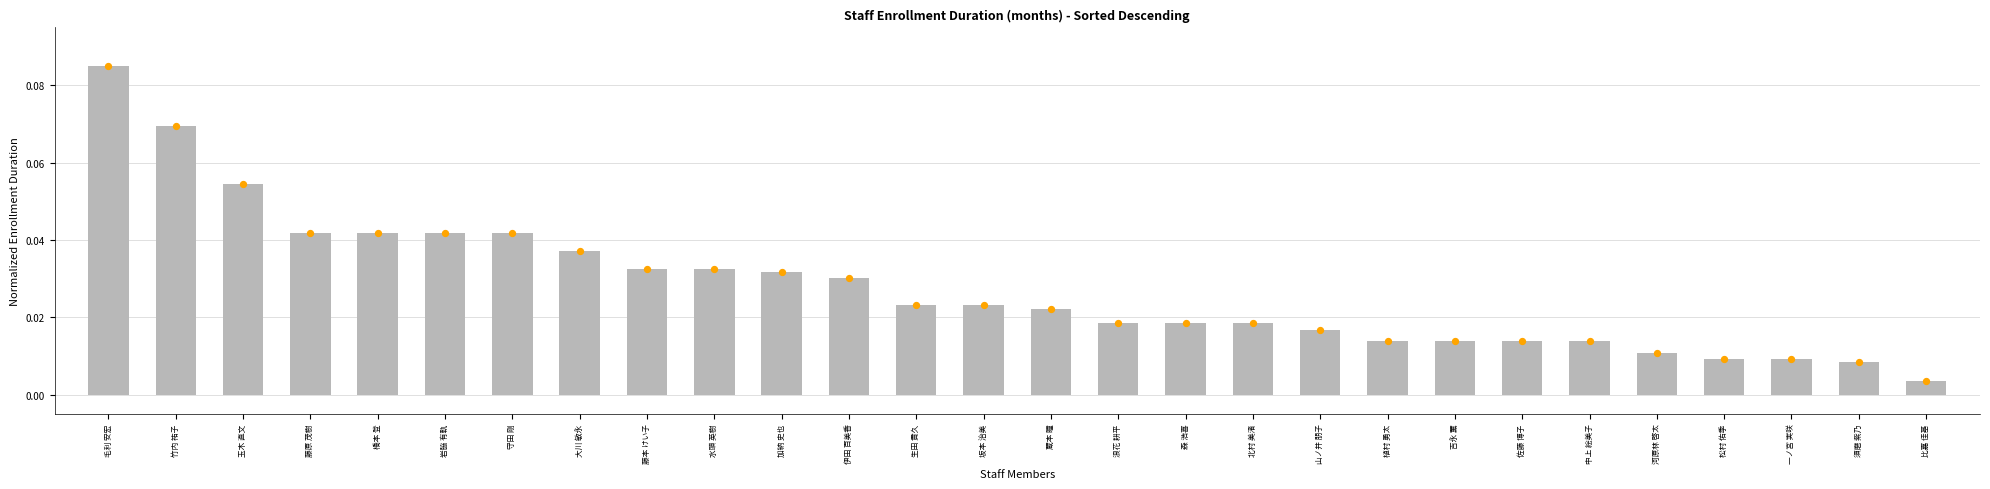

Which has a higher value, 浪花 耕平 or 岩脇 有軌?

岩脇 有軌